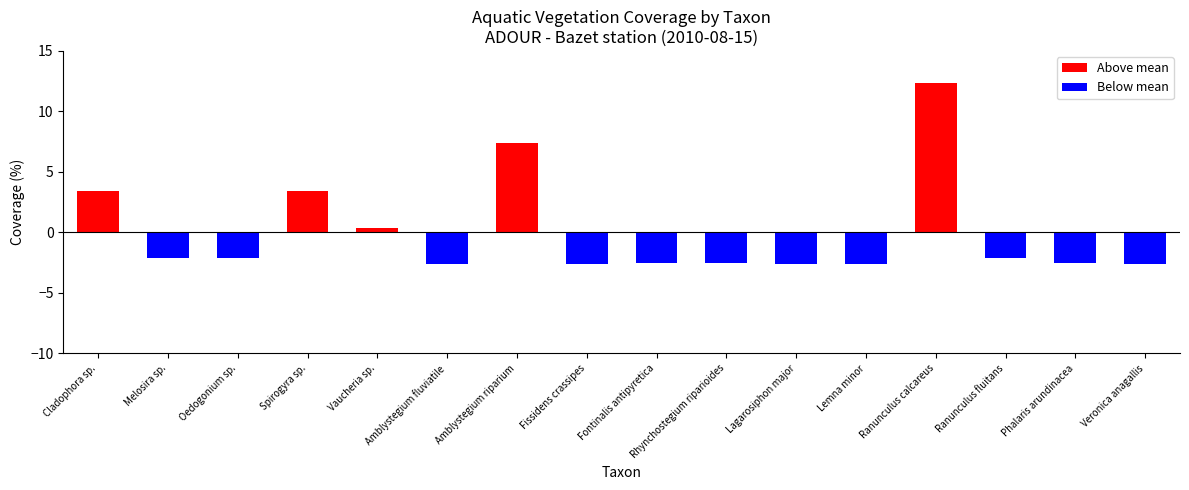

At which category does the chart reach its peak across all series?

Ranunculus calcareus